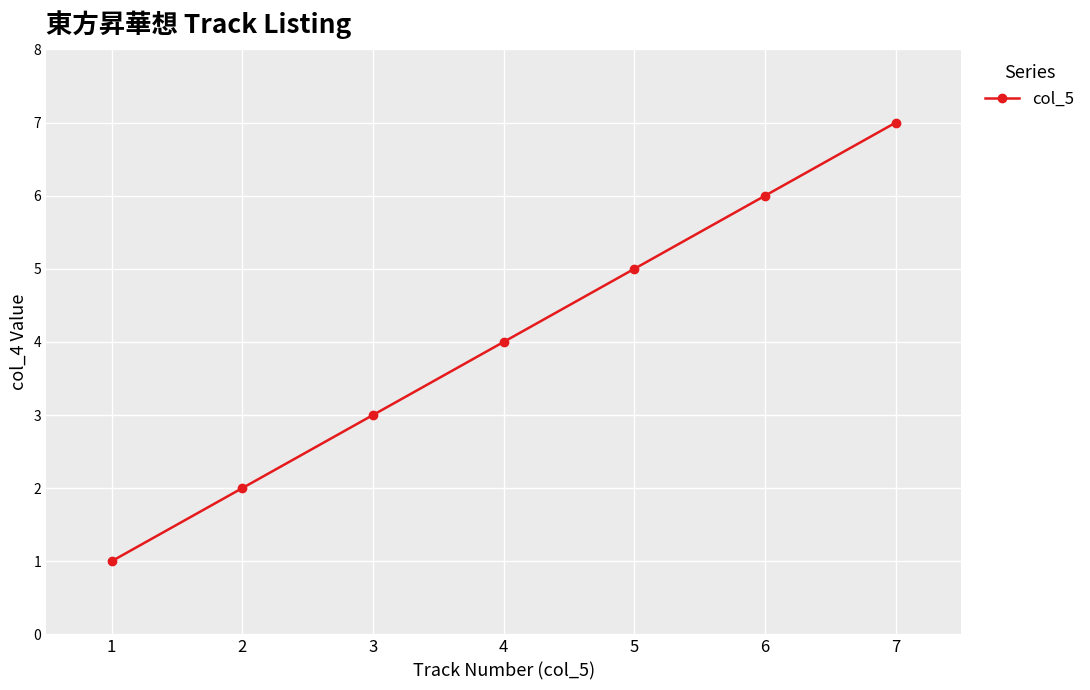

What is the change in value from 3 to 7?

+4